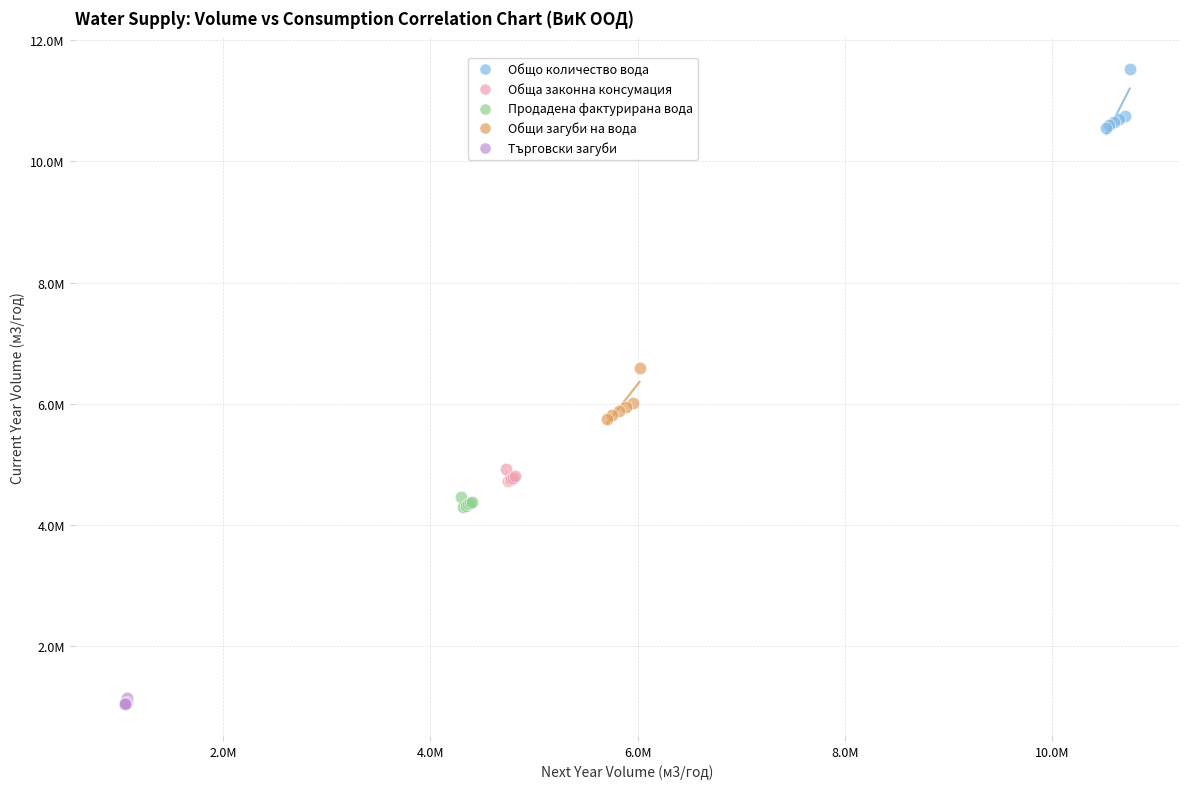

What are all the series names shown in the legend?

Общо количество вода, Обща законна консумация, Продадена фактурирана вода, Общи загуби на вода, Търговски загуби